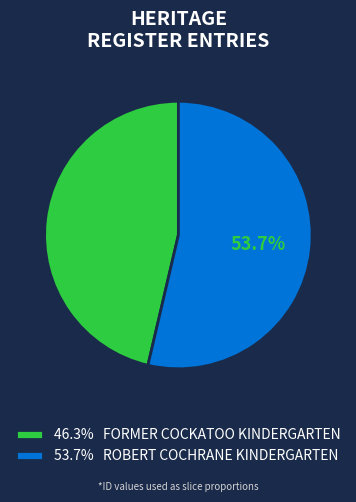

How many slices are in this pie chart?

2